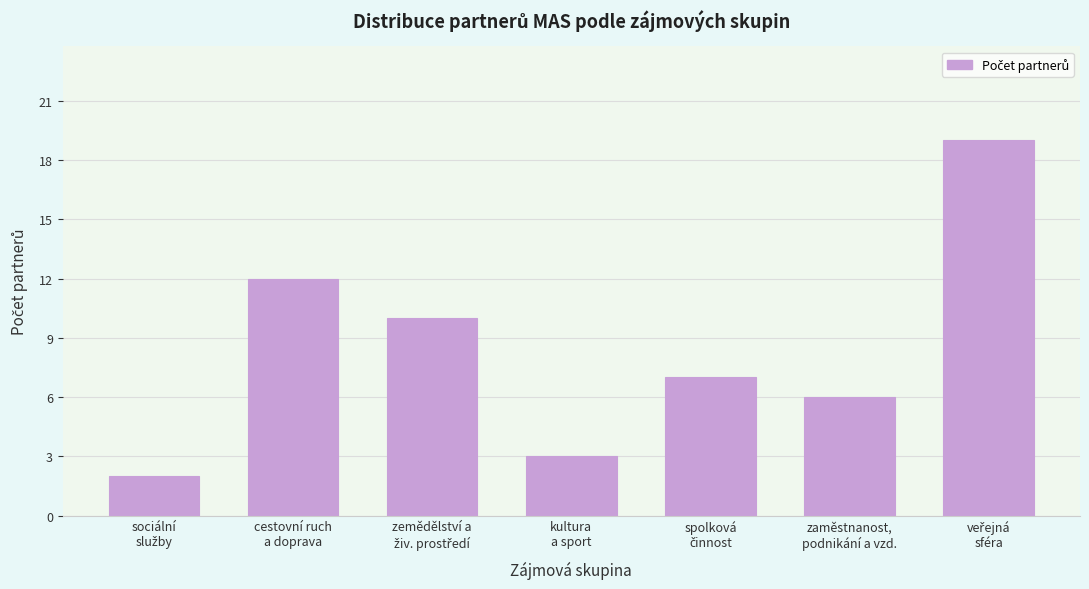

Reading right to left, what are all the values shown in this chart?

19	6	7	3	10	12	2